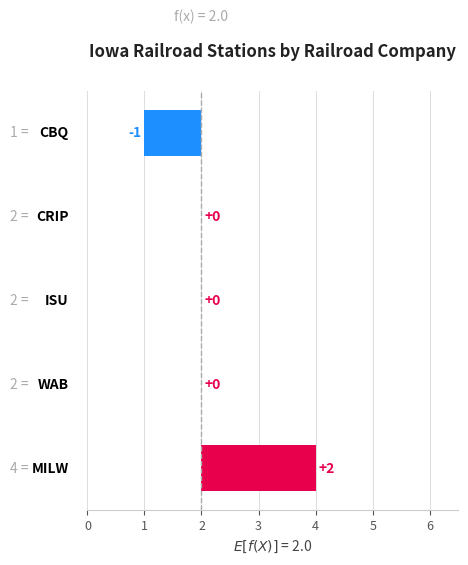

What is the greatest value displayed?

2